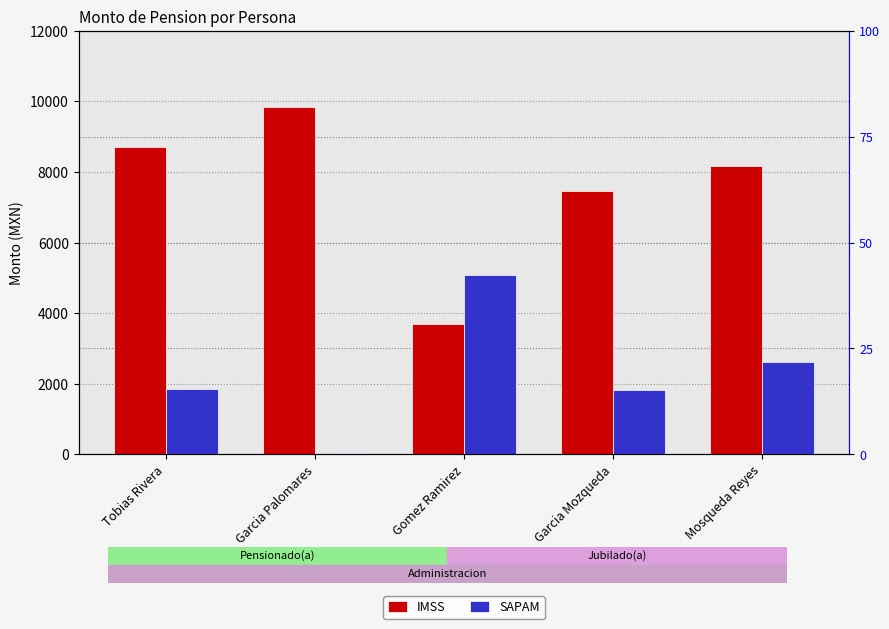

Reading left to right, list all the values displayed in this chart.

IMSS: Tobias Rivera=8706.8	Garcia Palomares=9835.4	Gomez Ramirez=3701.0	Garcia Mozqueda=7451.4	Mosqueda Reyes=8181.9
SAPAM: Tobias Rivera=1850.9	Garcia Palomares=48.0	Gomez Ramirez=5083.9	Garcia Mozqueda=1822.6	Mosqueda Reyes=2605.9